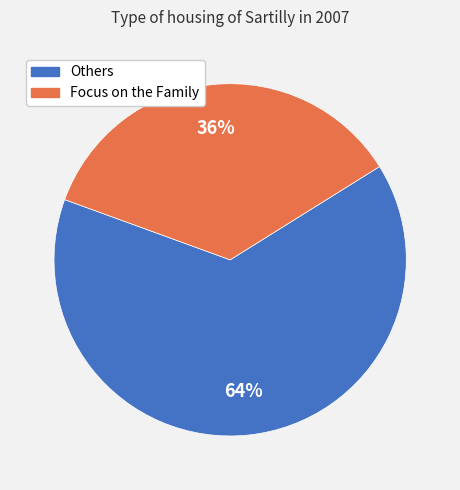

Count the number of slices in the pie.

2